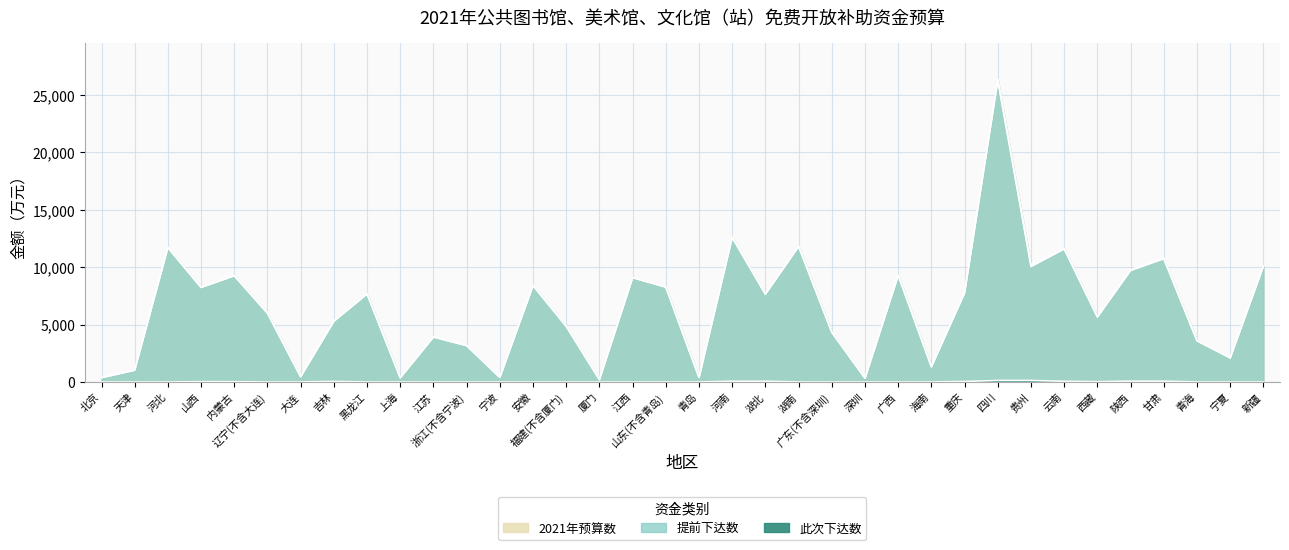

Which series has the widest spread of values?

2021年预算数